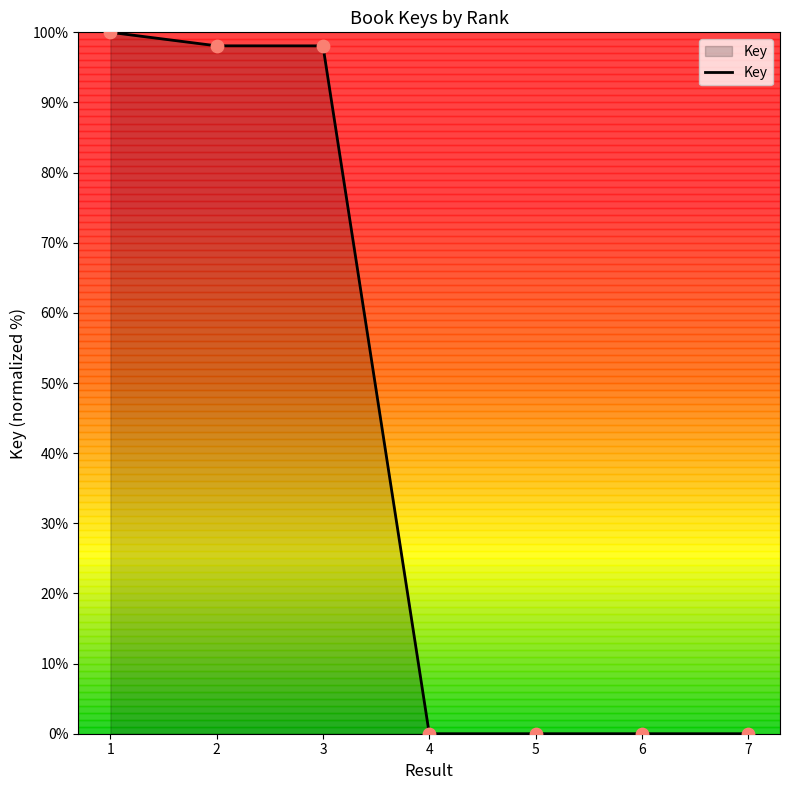

Which has a higher value, 7 or 3?

3